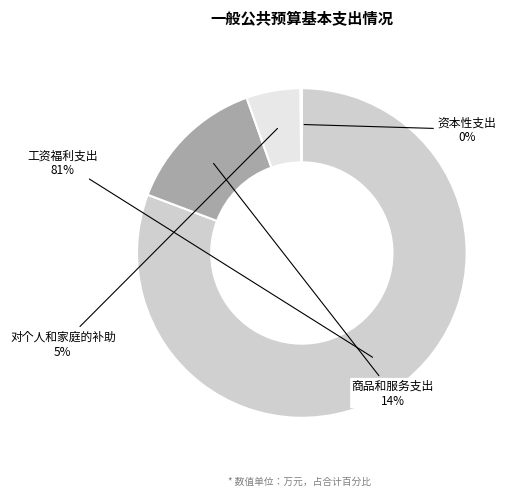

Is the sum of 工资福利支出 and 对个人和家庭的补助 greater than half?

Yes